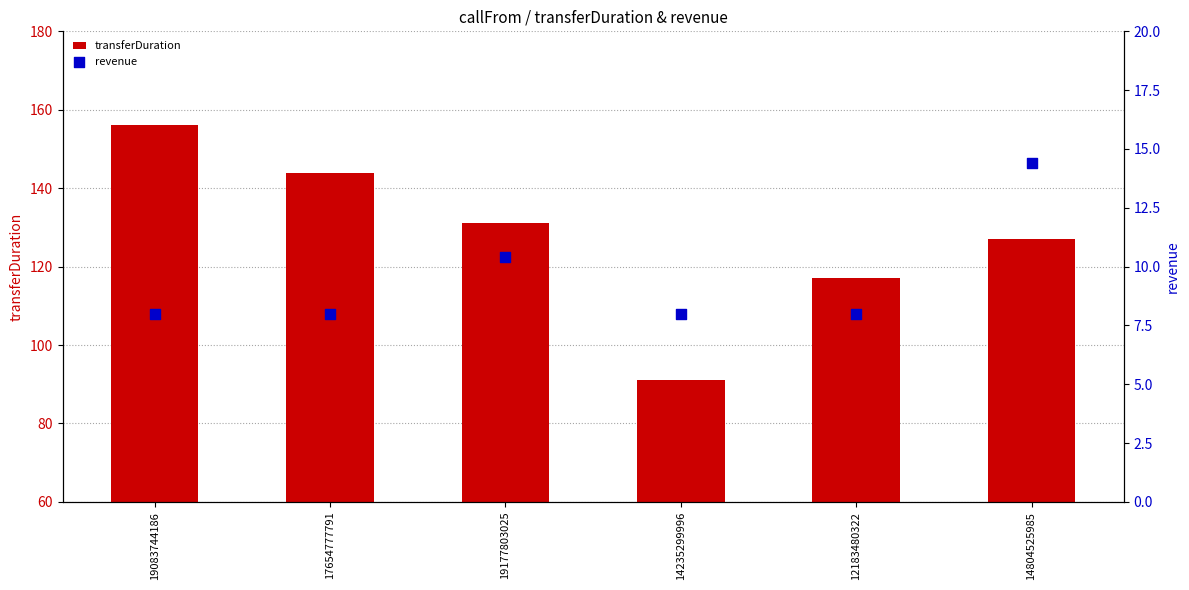

At how many categories does at least one series exceed 123?

4